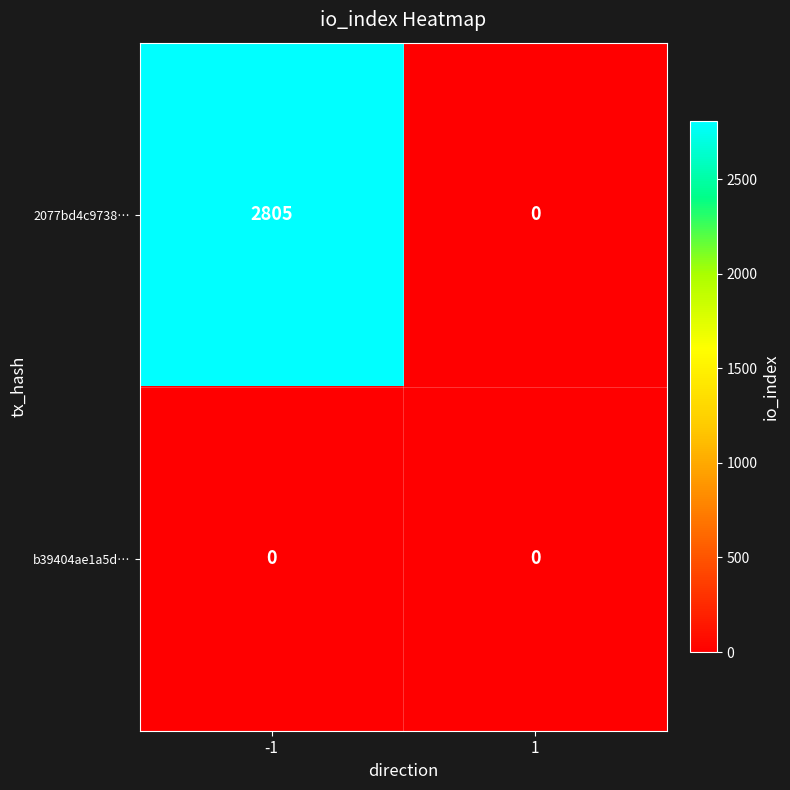

Is it true that 2077bd4c9738… equals -1476 at 1?

False